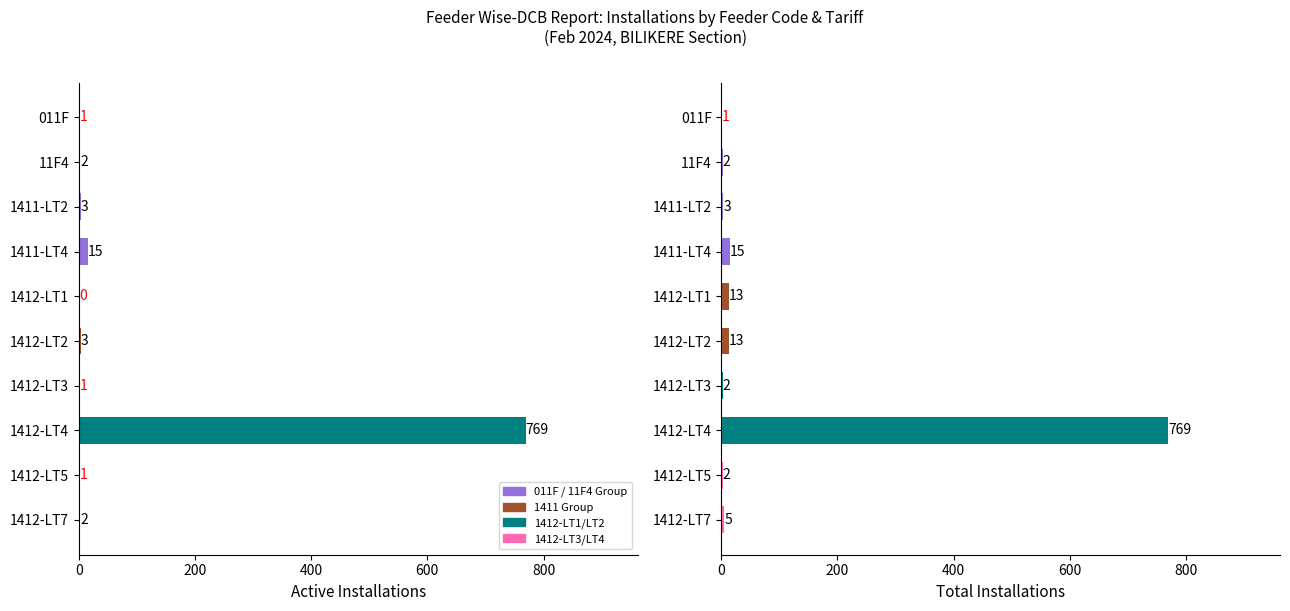

What is the sum of all total_installations values?

825